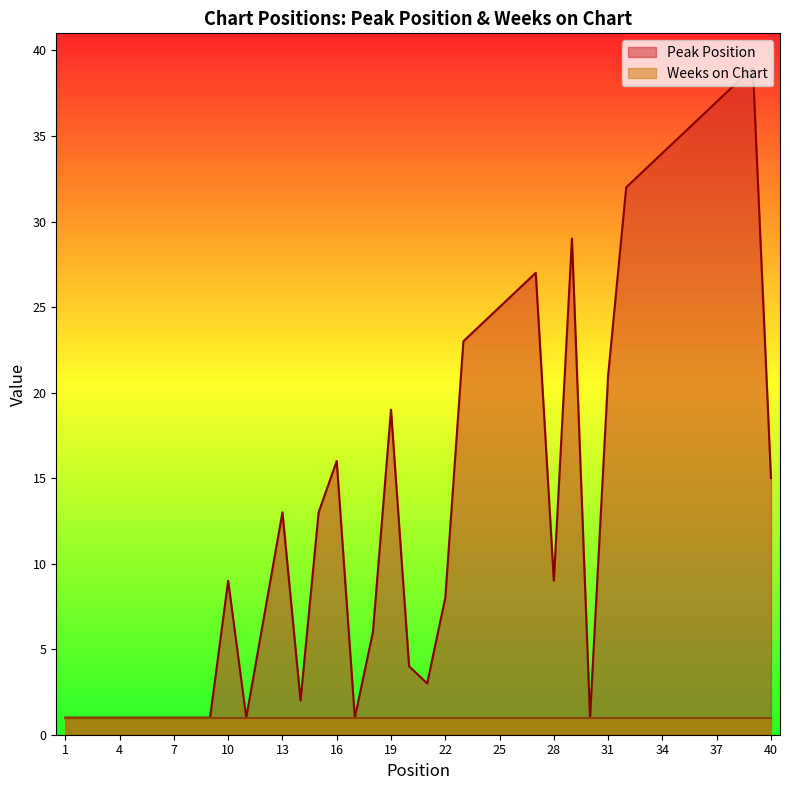

At which label is the value closest to 20?

19